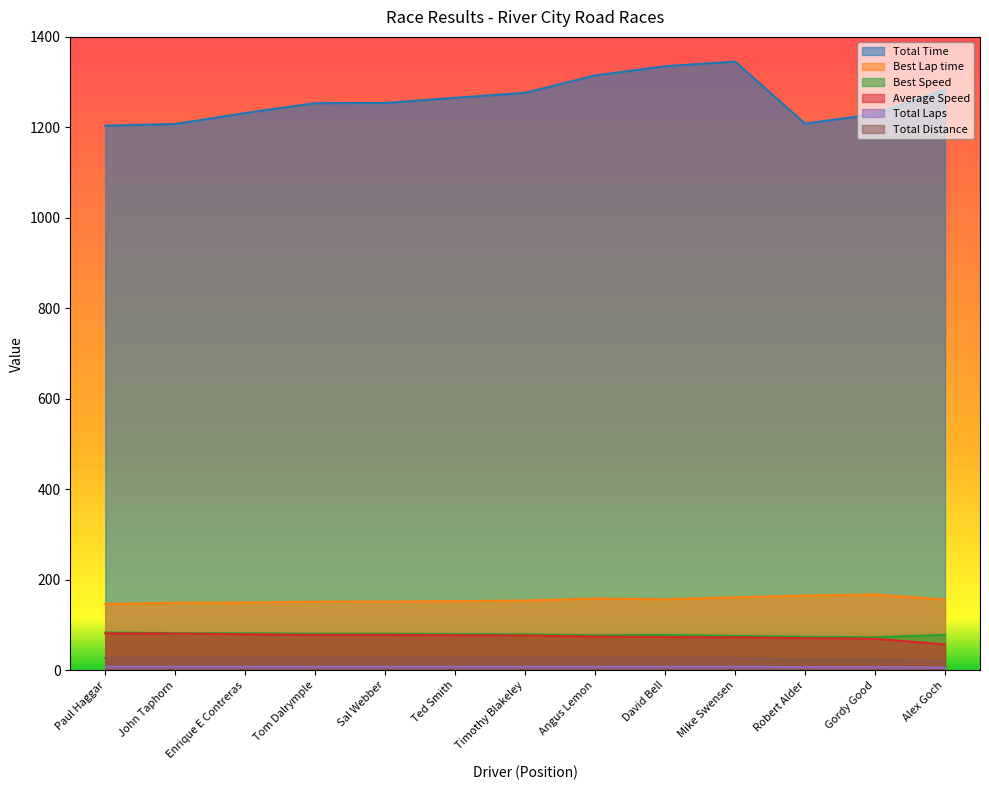

Reading left to right, extract all data points from this chart.

Total Time: 1203.8	1207.5	1231.8	1253.5	1253.9	1265.4	1276.4	1314.8	1335.2	1345.4	1208.3	1229.6	1283.6
Best Lap time: 146.5	149.4	149.8	151.7	151.9	152.9	154.3	158.5	157.0	161.2	165.3	167.7	156.2
Best Speed: 83.8	82.2	81.9	80.9	80.8	80.3	79.6	77.4	78.2	76.1	74.3	73.2	78.6
Average Speed: 81.6	81.3	79.7	78.3	78.3	77.6	76.9	74.7	73.6	73.0	71.1	69.9	57.4
Total Laps: 8.0	8.0	8.0	8.0	8.0	8.0	8.0	8.0	8.0	8.0	7.0	7.0	6.0
Total Distance: 27.3	27.3	27.3	27.3	27.3	27.3	27.3	27.3	27.3	27.3	23.9	23.9	20.5